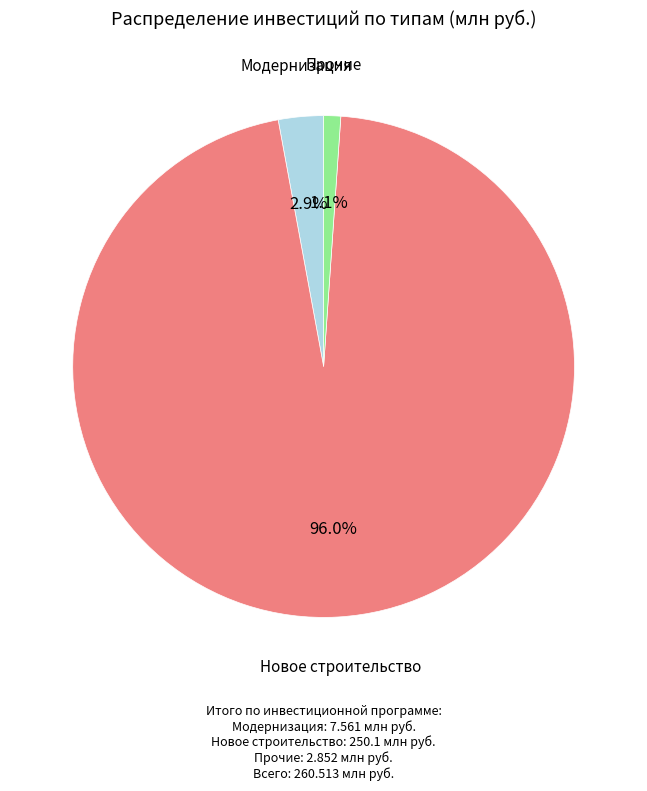

Count the number of slices in the pie.

3